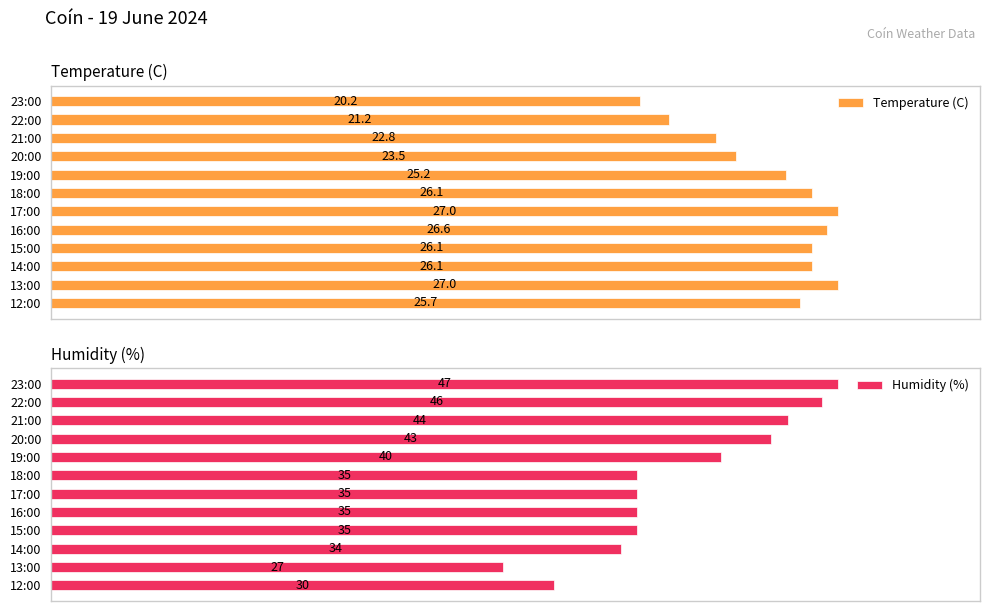

How many data points in Humidity (%) are less than 35?

3